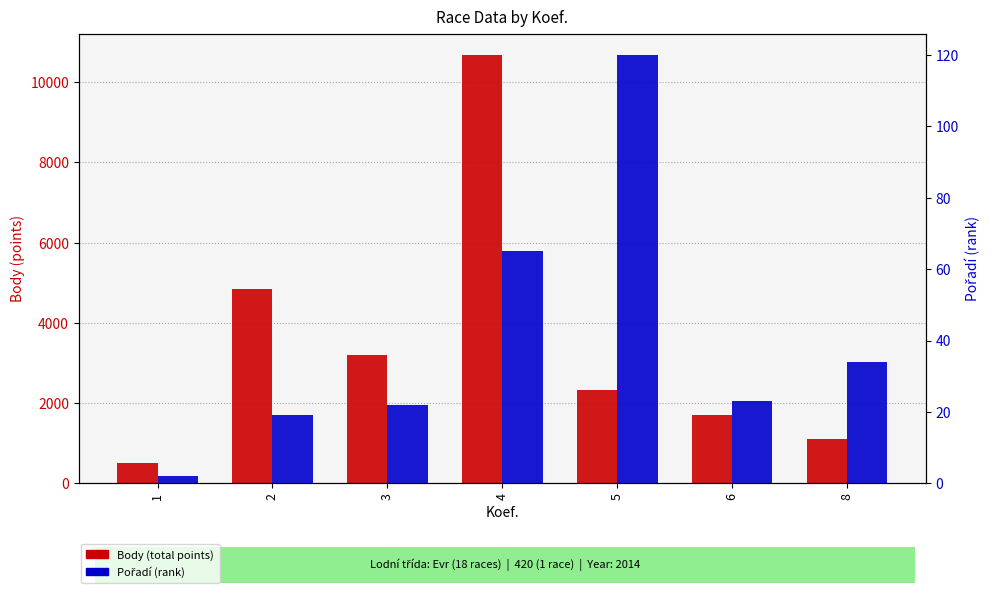

What is the value of the Body bar at the 2nd from the left?

4844